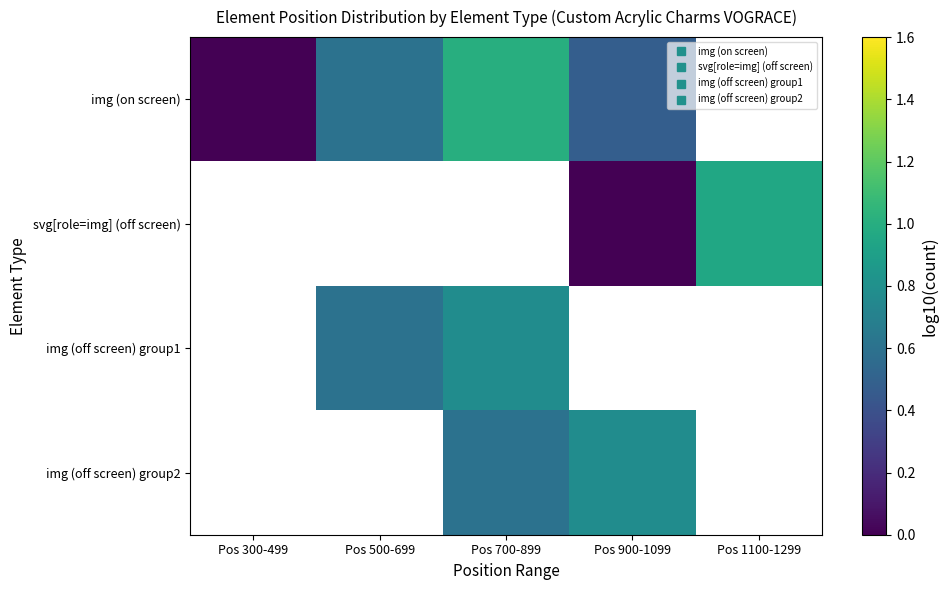

Count the number of categories in the chart.

5